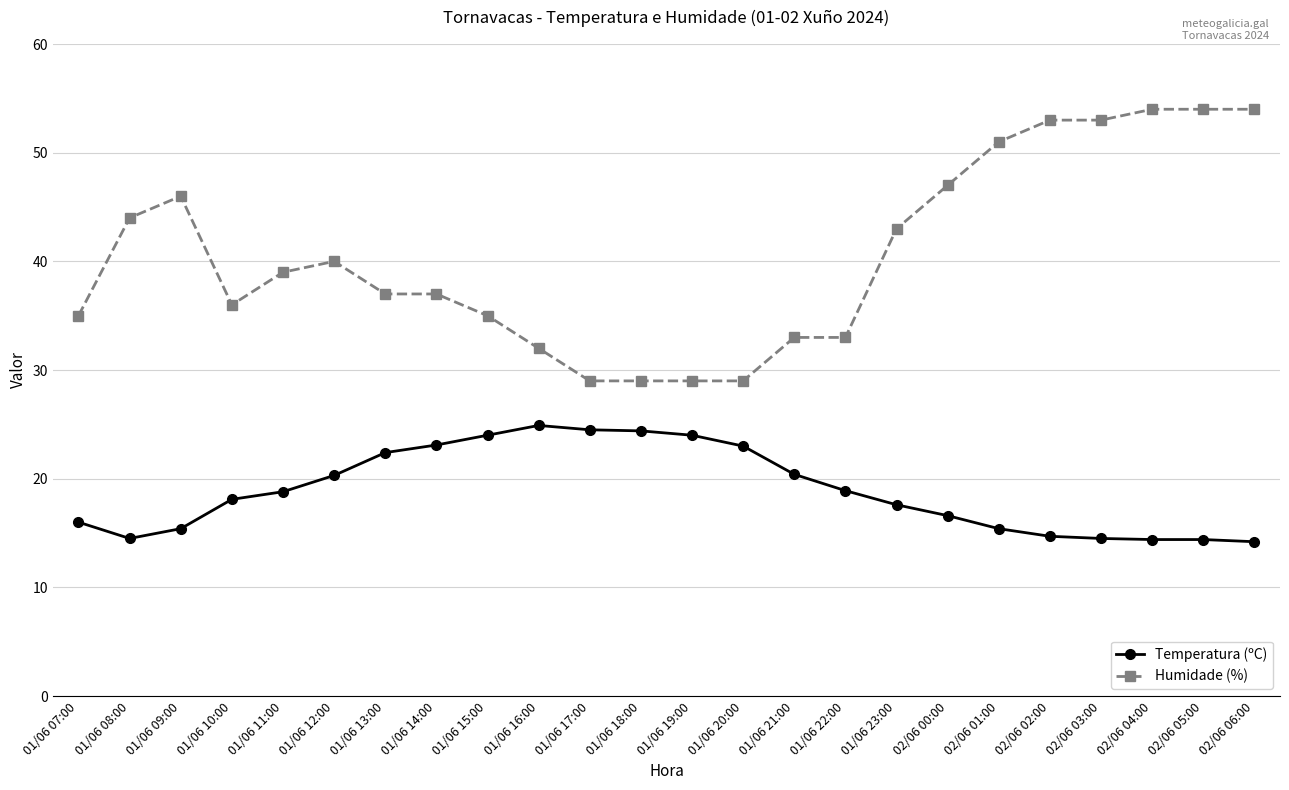

What is the sum of all Temperatura (ºC) values?

454.5